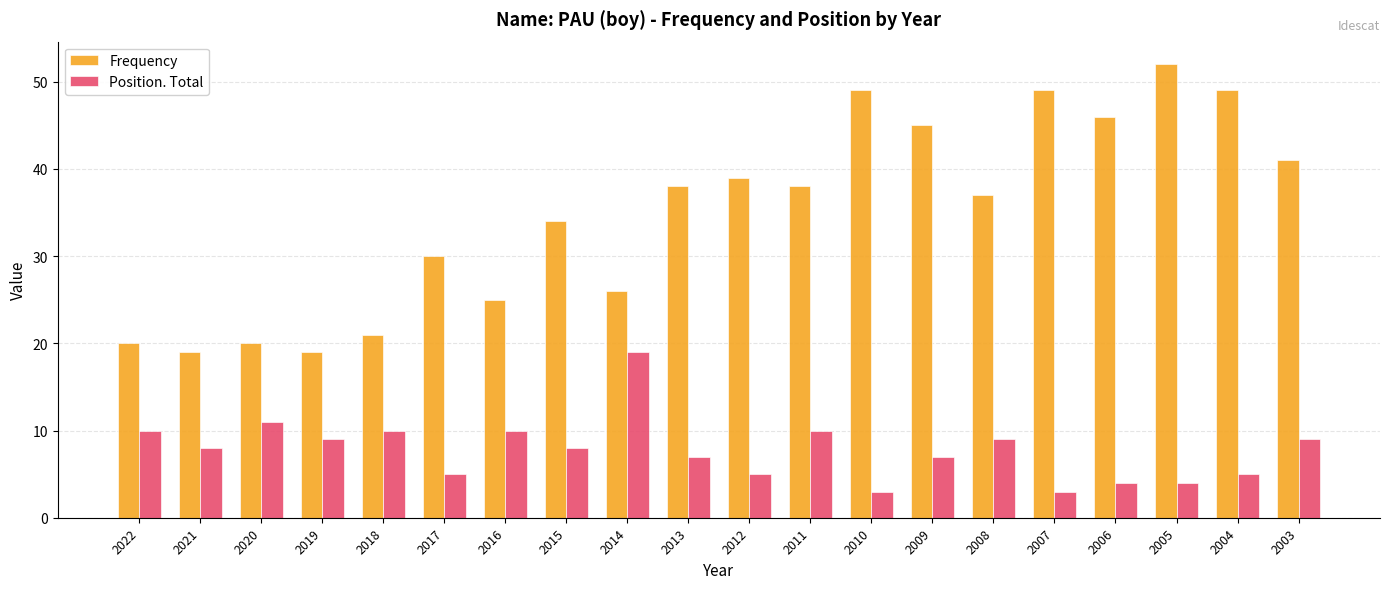

Reading left to right, list all the values displayed in this chart.

Frequency: 20	19	20	19	21	30	25	34	26	38	39	38	49	45	37	49	46	52	49	41
Position. Total: 10	8	11	9	10	5	10	8	19	7	5	10	3	7	9	3	4	4	5	9